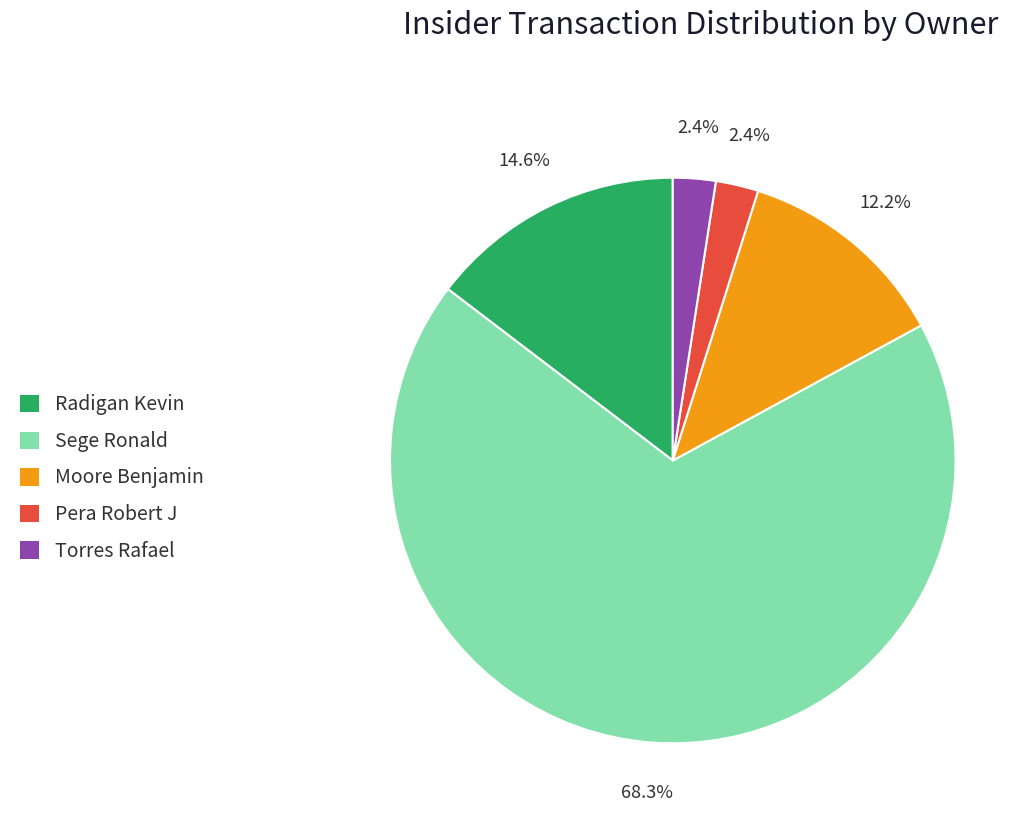

To the nearest percent, what is the average slice percentage?

20%